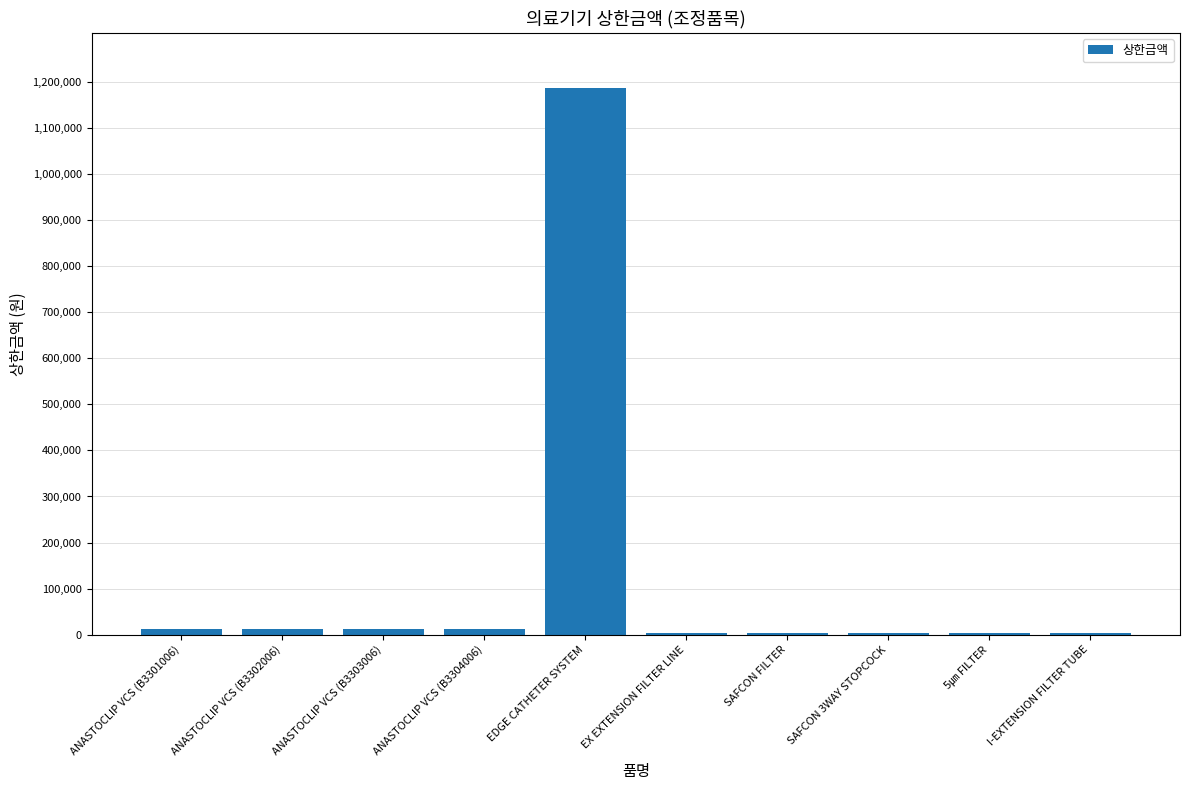

What is the change in value from ANASTOCLIP VCS (B3302006) to 5㎛ FILTER?

-9840